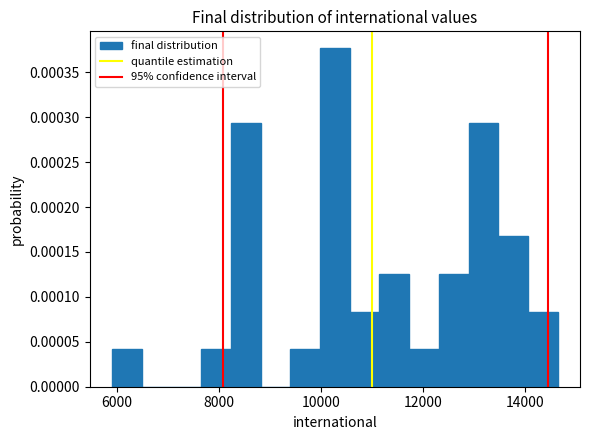

Around what value on the x-axis is the tallest bar? Give the approximate position of its centre, as read against the axis.

10200